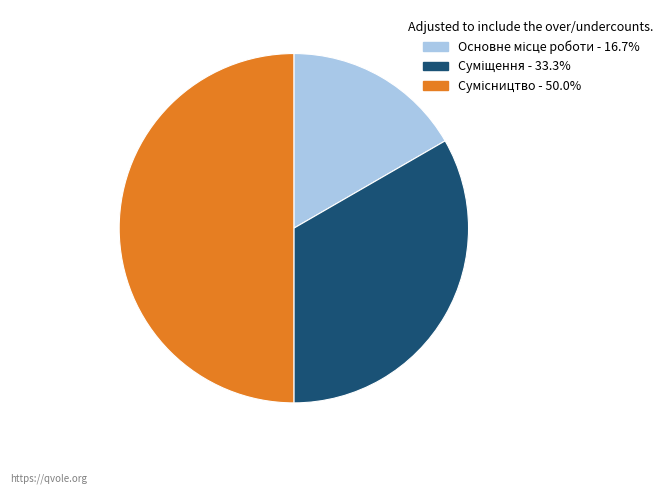

How many slices are in this pie chart?

3